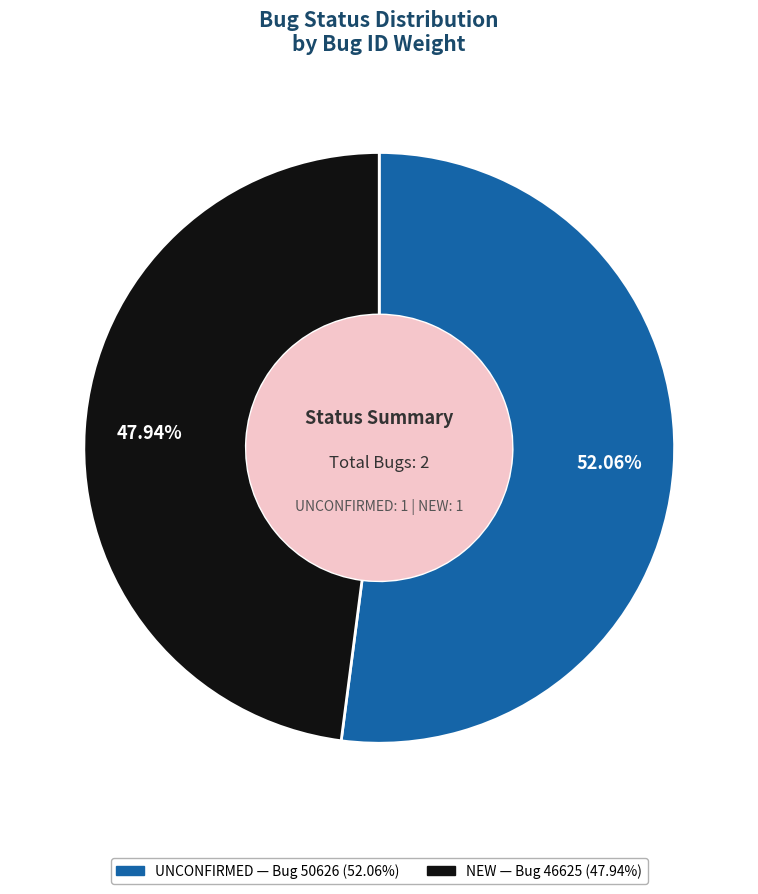

Is there a majority slice in this chart?

Yes